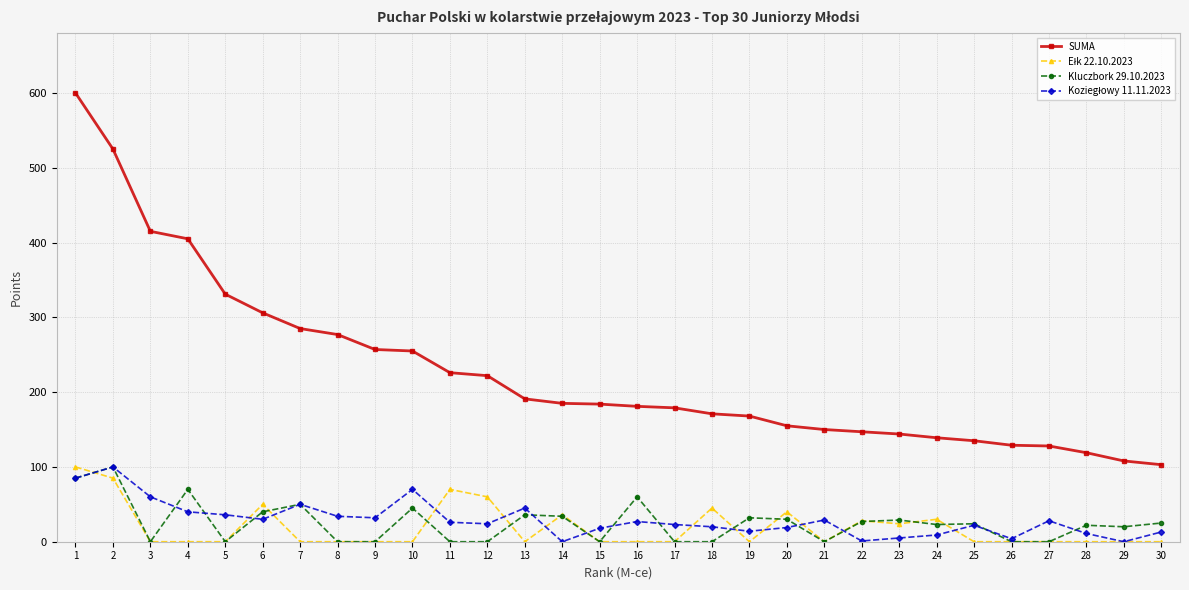

The value of SUMA at 12 is 360. True or false?

False